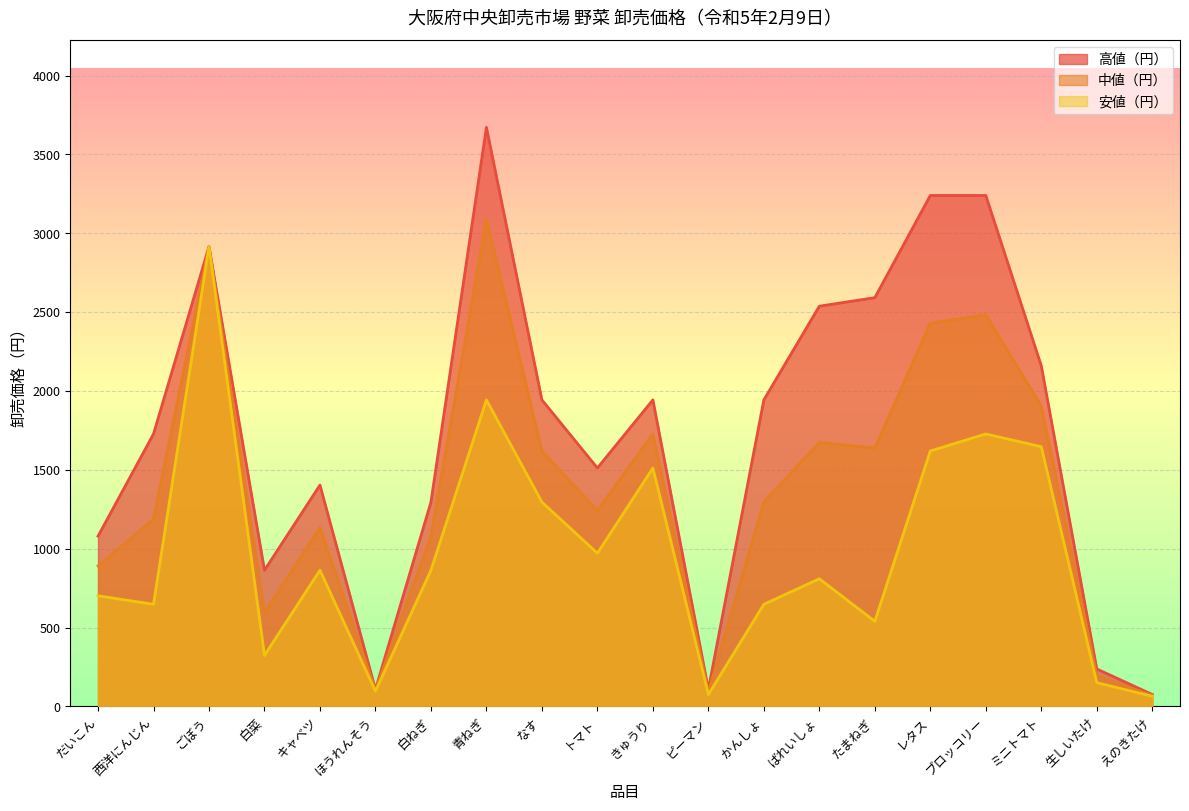

True or false: 中値（円） and 高値（円） intersect in this chart.

False